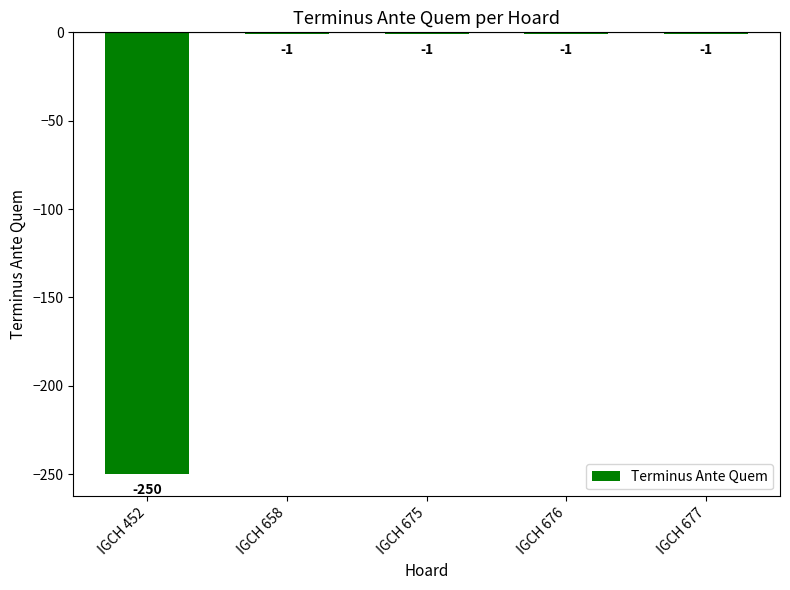

Which has a higher value, IGCH 452 or IGCH 676?

IGCH 676